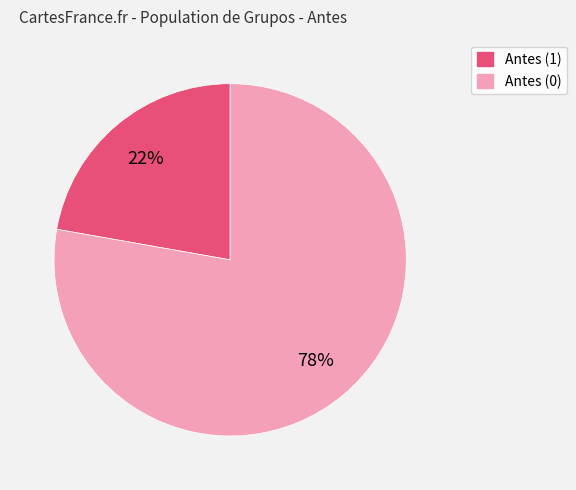

To the nearest percent, what is the average slice percentage?

50%